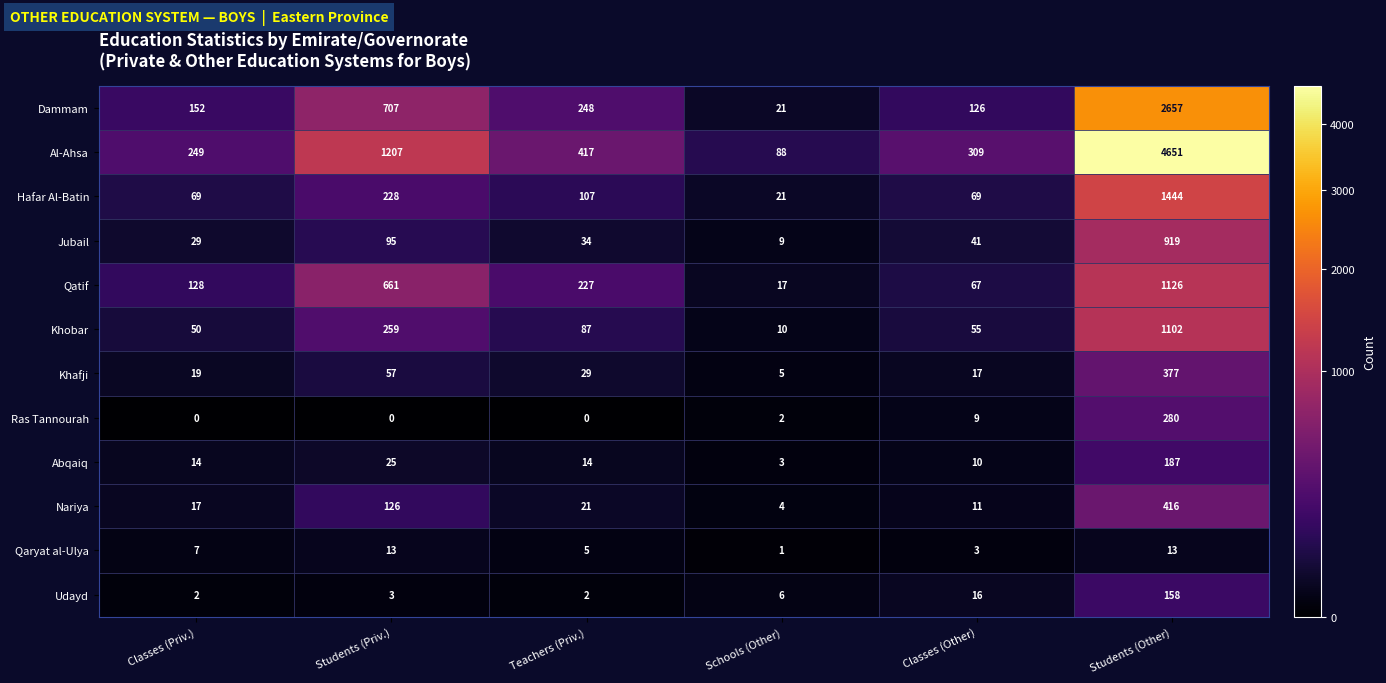

What is the total value across all series at Students (Priv.)?

3381